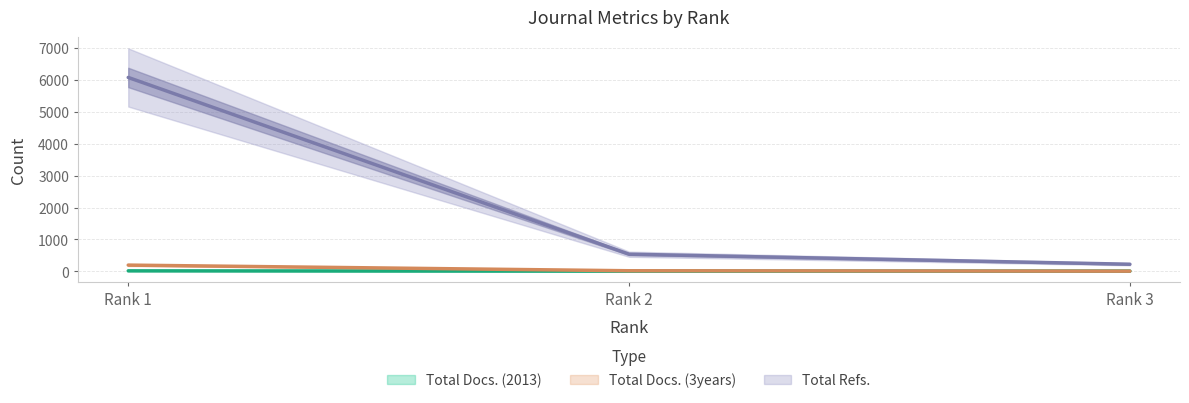

What is the difference between the maximum and second lowest values in the Total Docs. (3years) series?

177